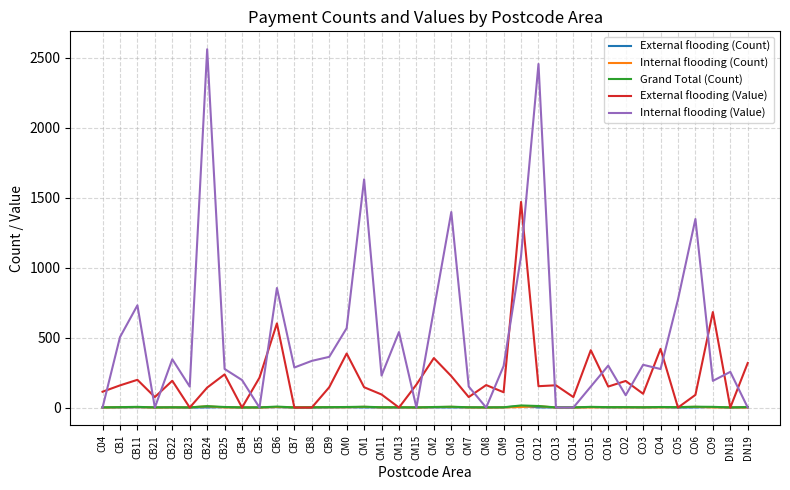

What is the maximum value for Internal flooding (Value)?

2562.3